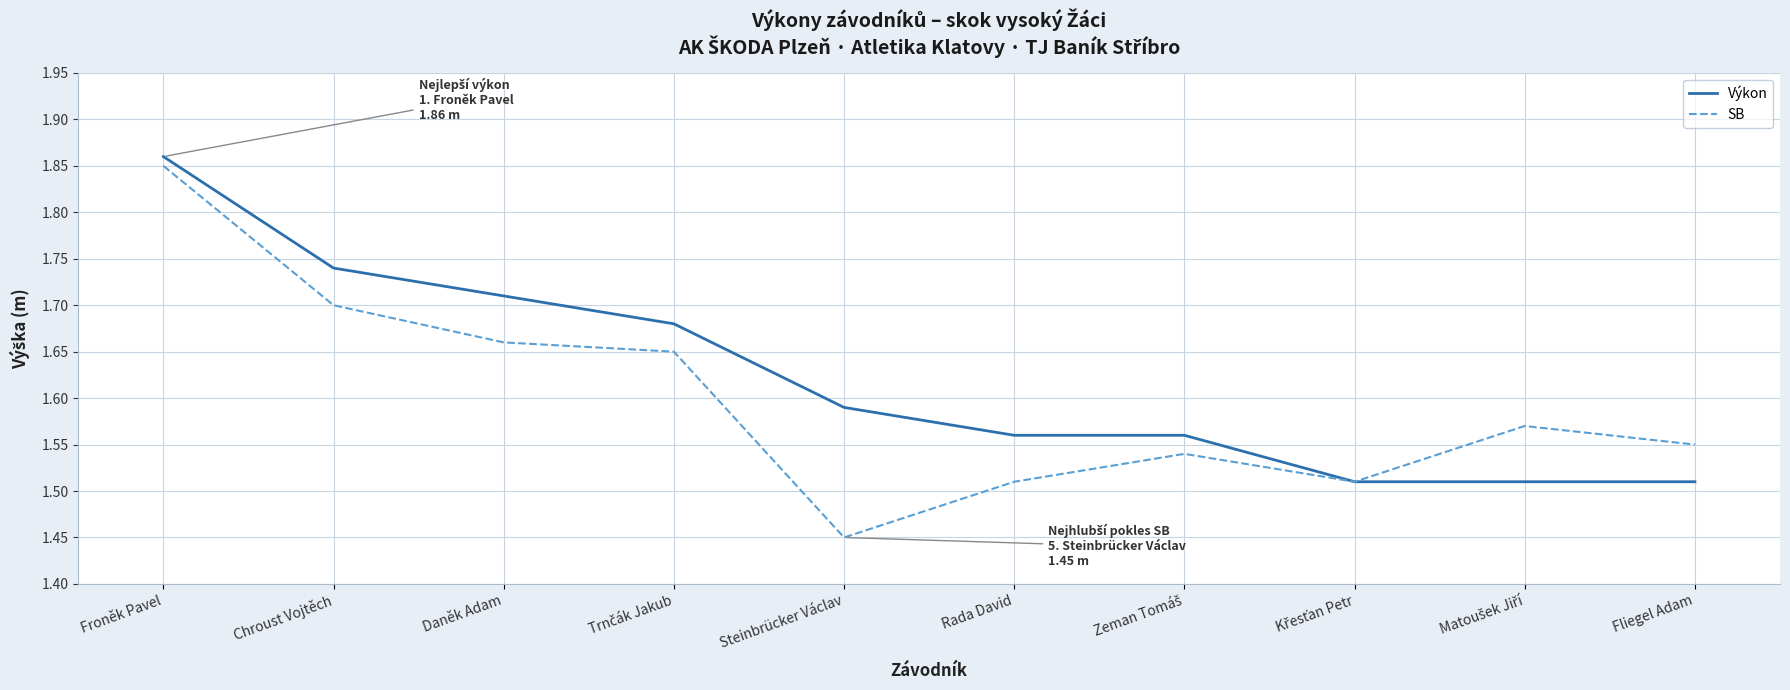

At which label is SB closest to 1?

Steinbrücker Václav